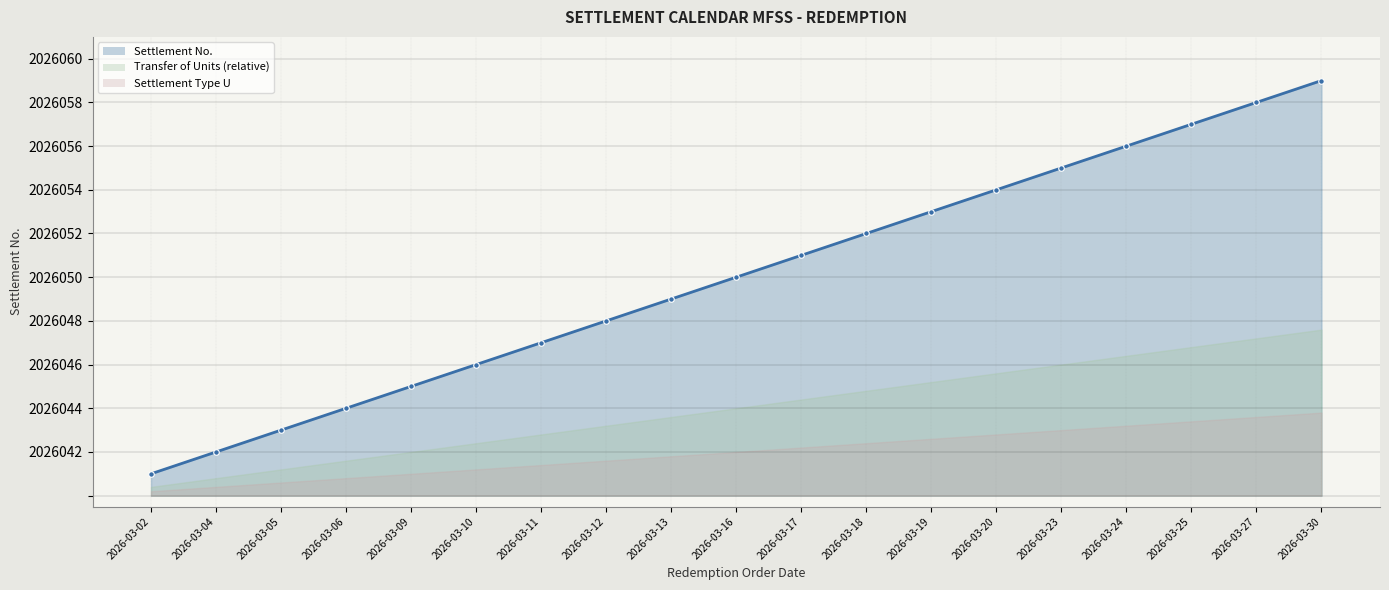

Does the chart have visible grid lines?

Yes